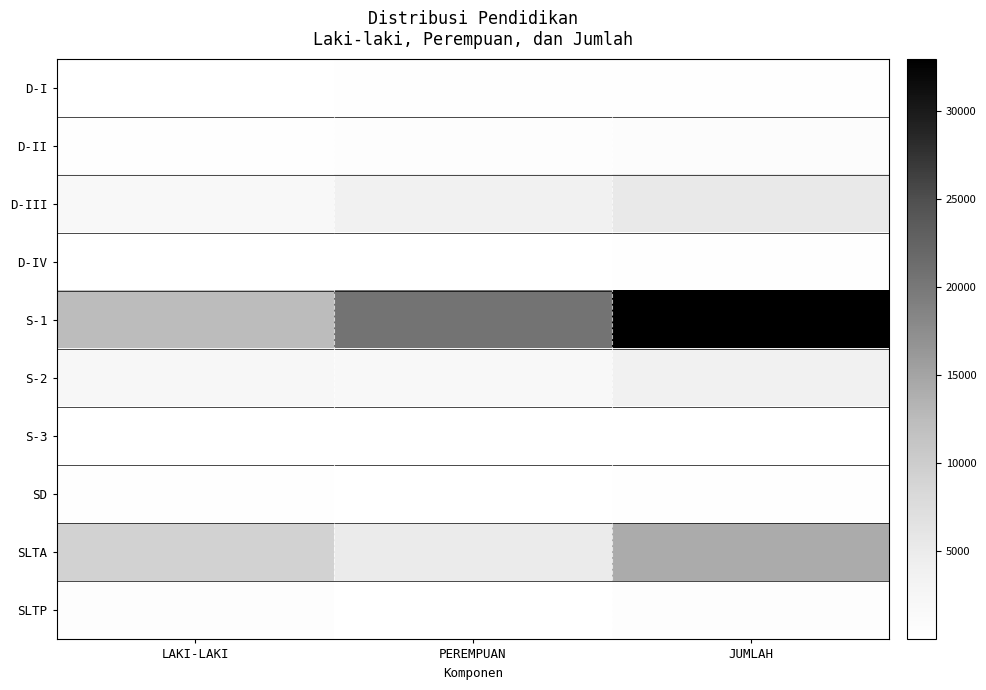

What is the spread (max minus min) of values at LAKI-LAKI?

12377